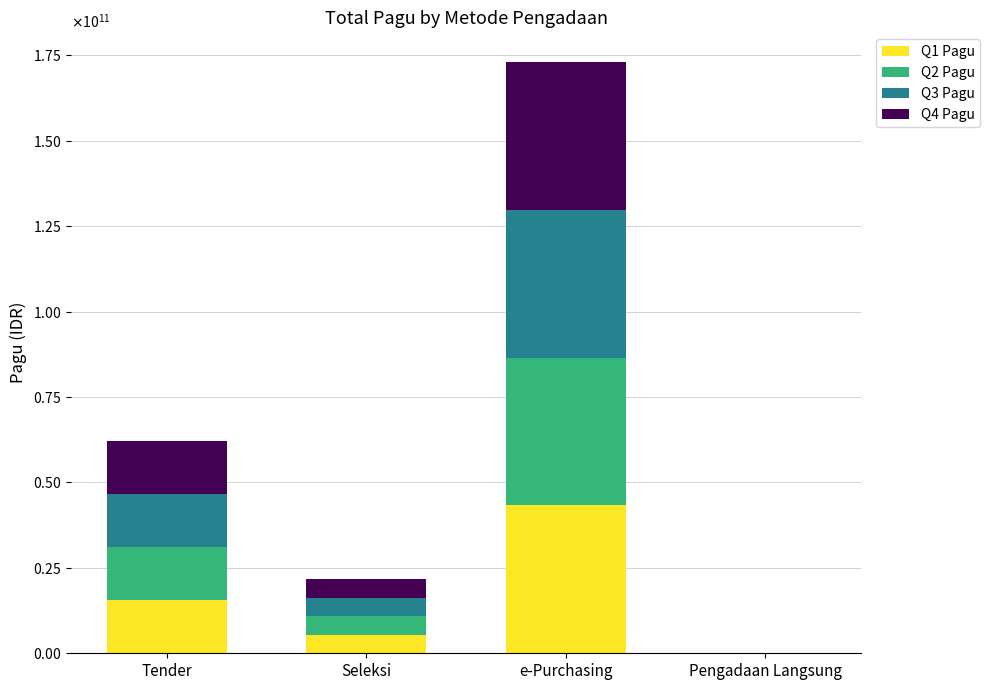

What is the average value of the Q1 Pagu series?

16058277971.9